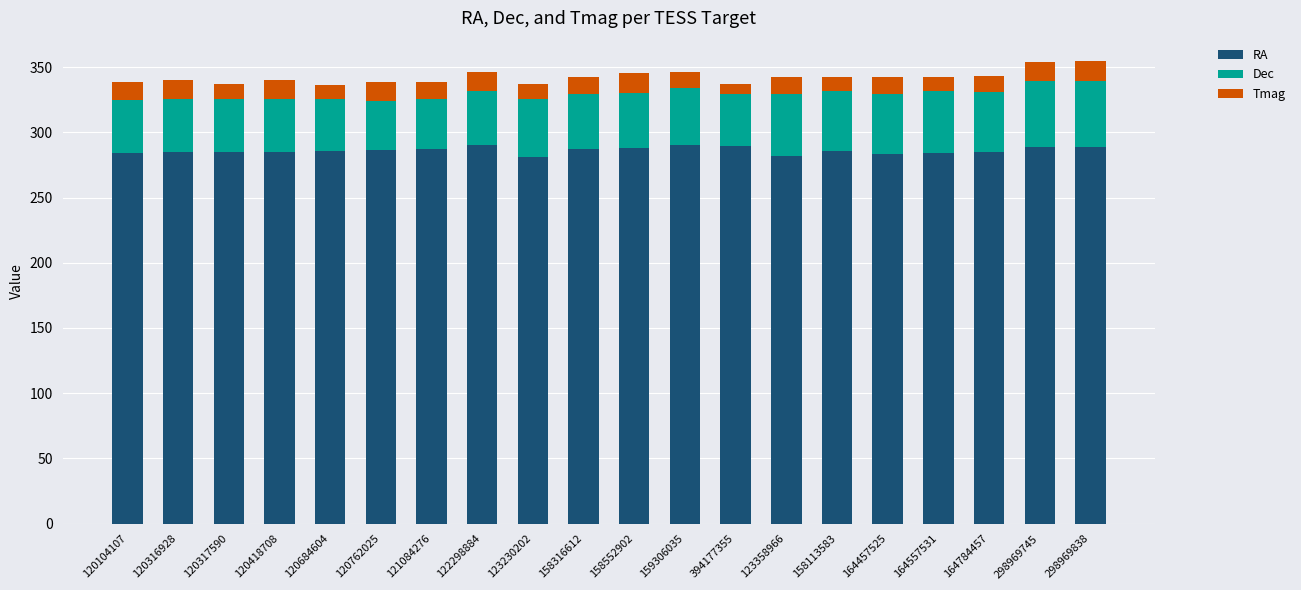

What is the maximum value for RA?

290.2